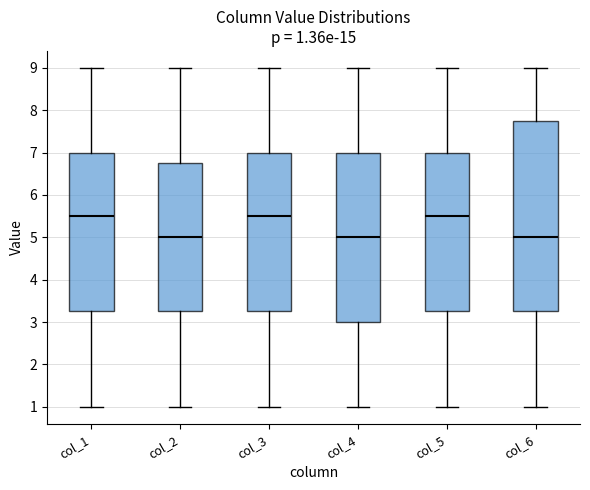

Which box is the tallest, from its lower edge to its upper edge?

col_6